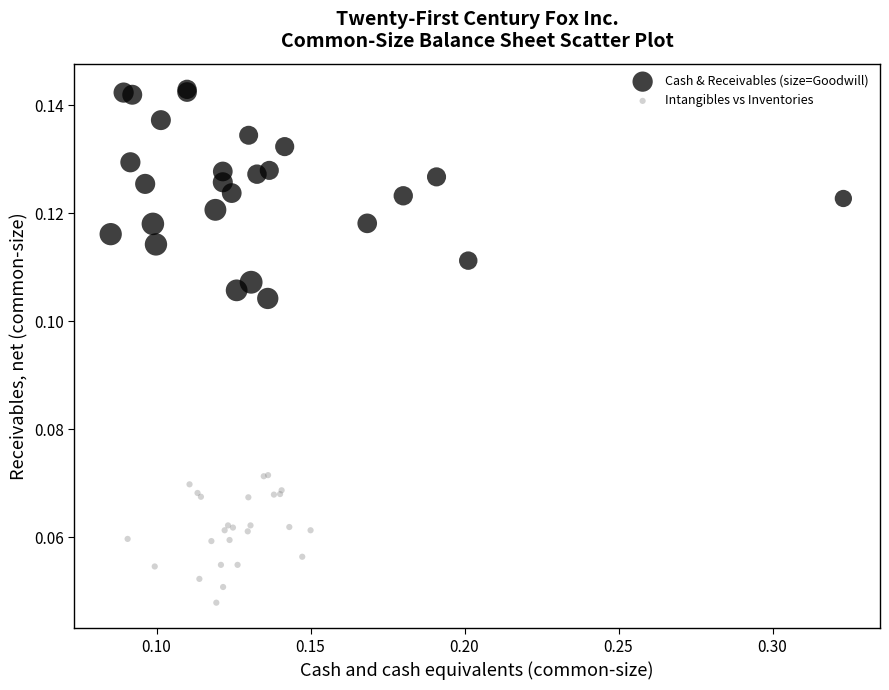

Which series has the widest spread of Y values?

Cash & Receivables (size=Goodwill)